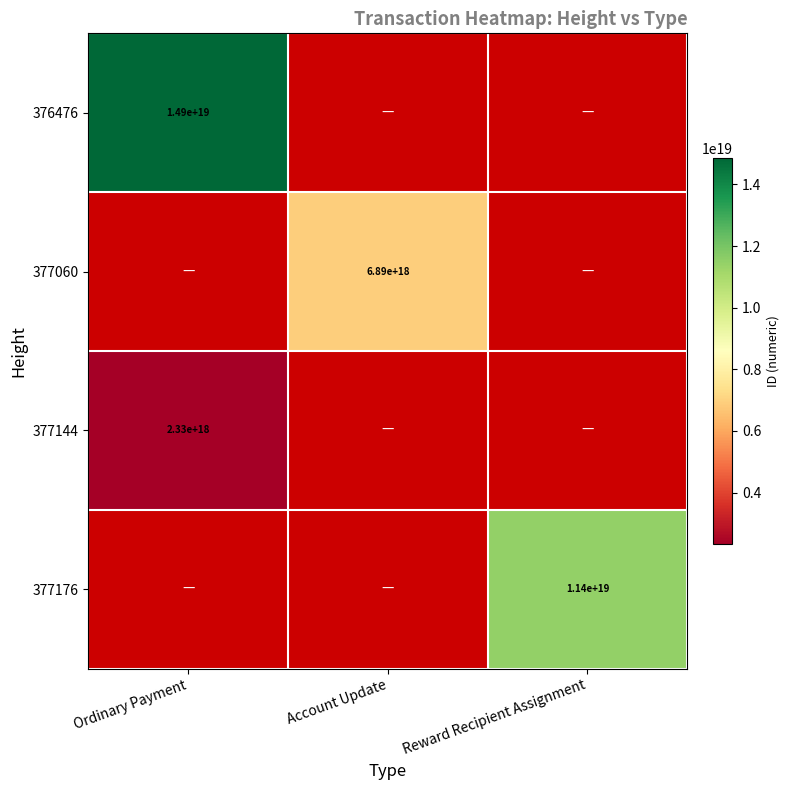

Which category has the lowest value across all series?

Ordinary Payment